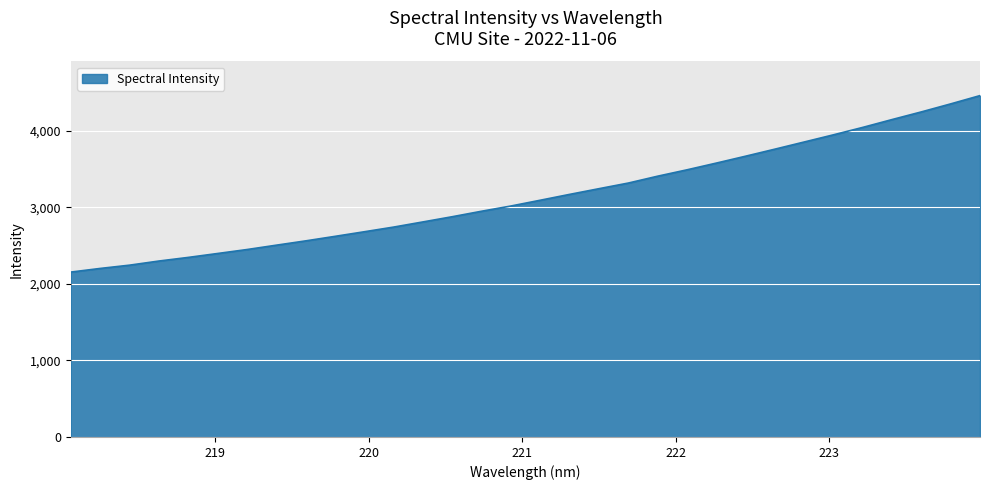

How many lines are shown in the chart?

1